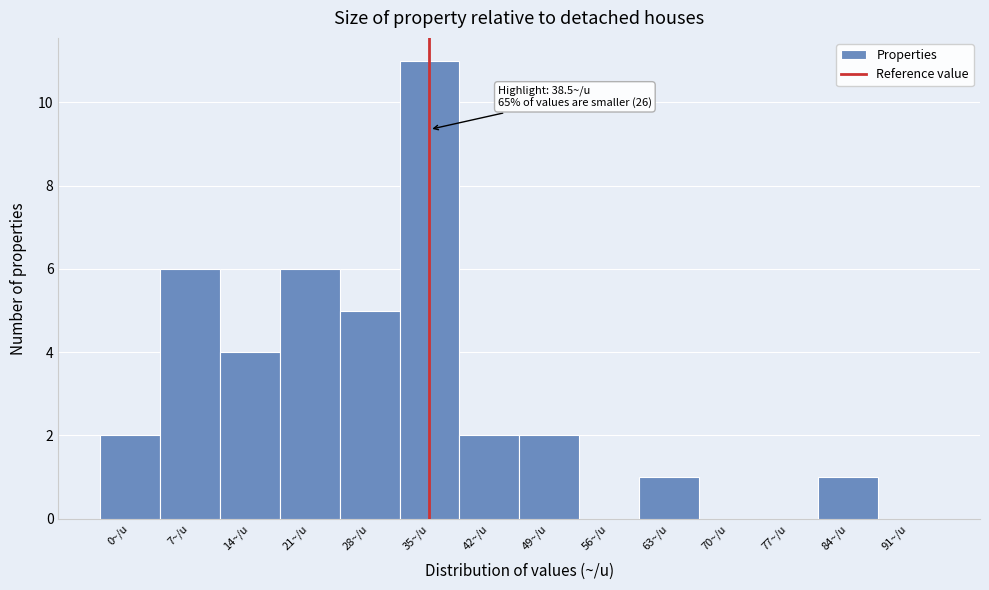

Reading left to right, transcribe all the data shown in this chart.

0~/u=2	7~/u=6	14~/u=4	21~/u=6	28~/u=5	35~/u=11	42~/u=2	49~/u=2	56~/u=0	63~/u=1	70~/u=0	77~/u=0	84~/u=1	91~/u=0